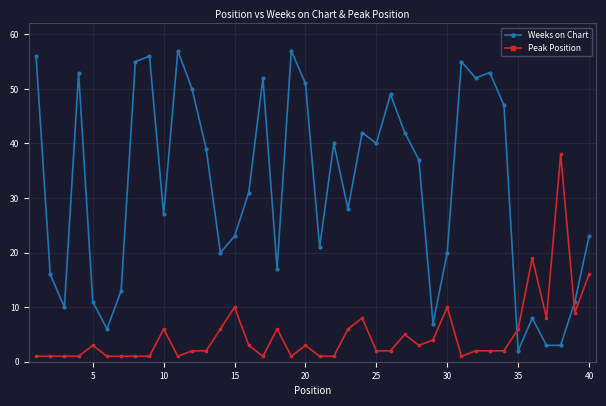

Which series has the largest range (max minus min)?

Weeks on Chart